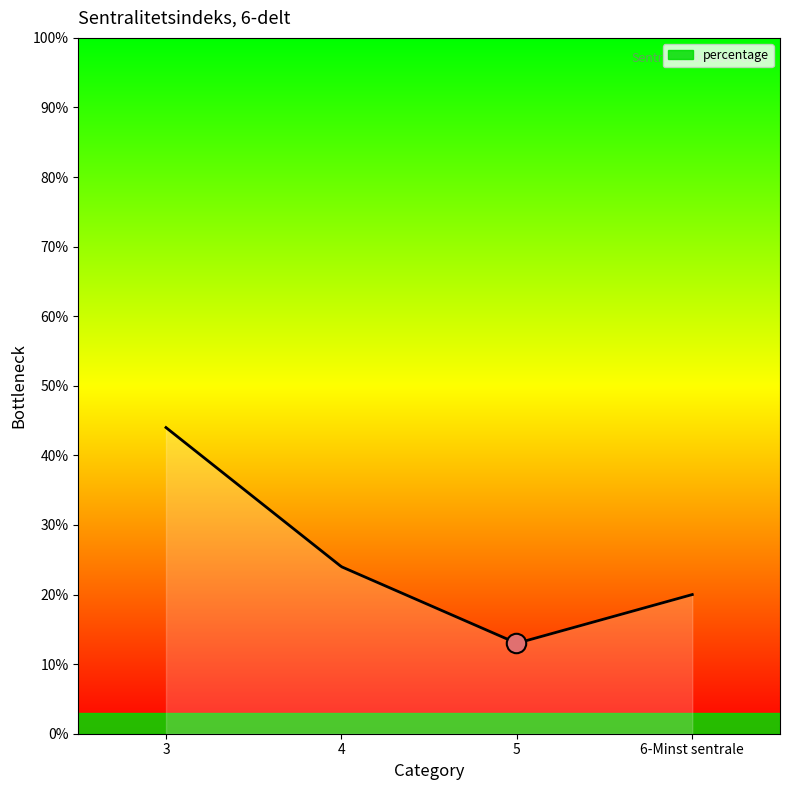

What is the difference between the maximum and minimum values?

31.0